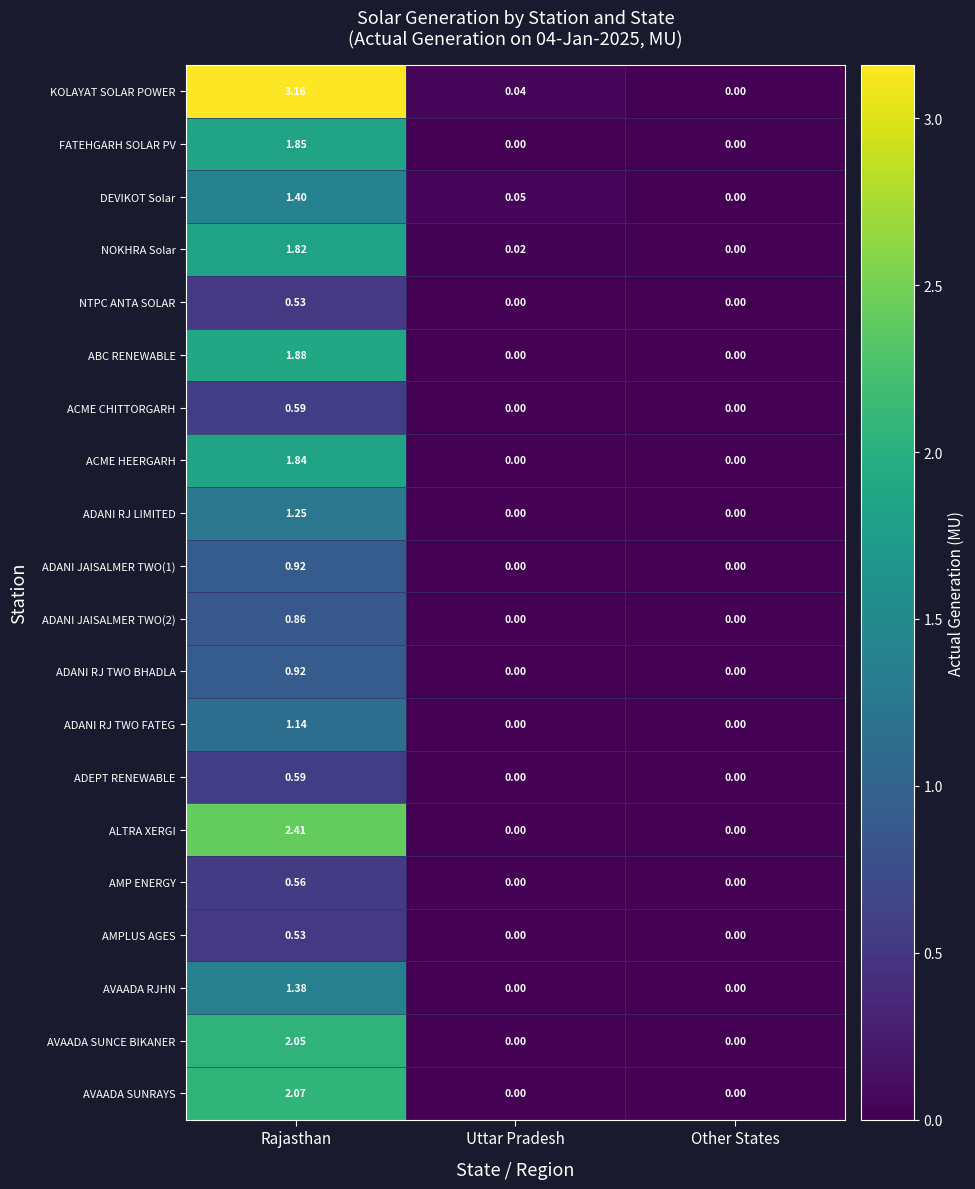

Which series has the widest spread of values?

KOLAYAT SOLAR POWER